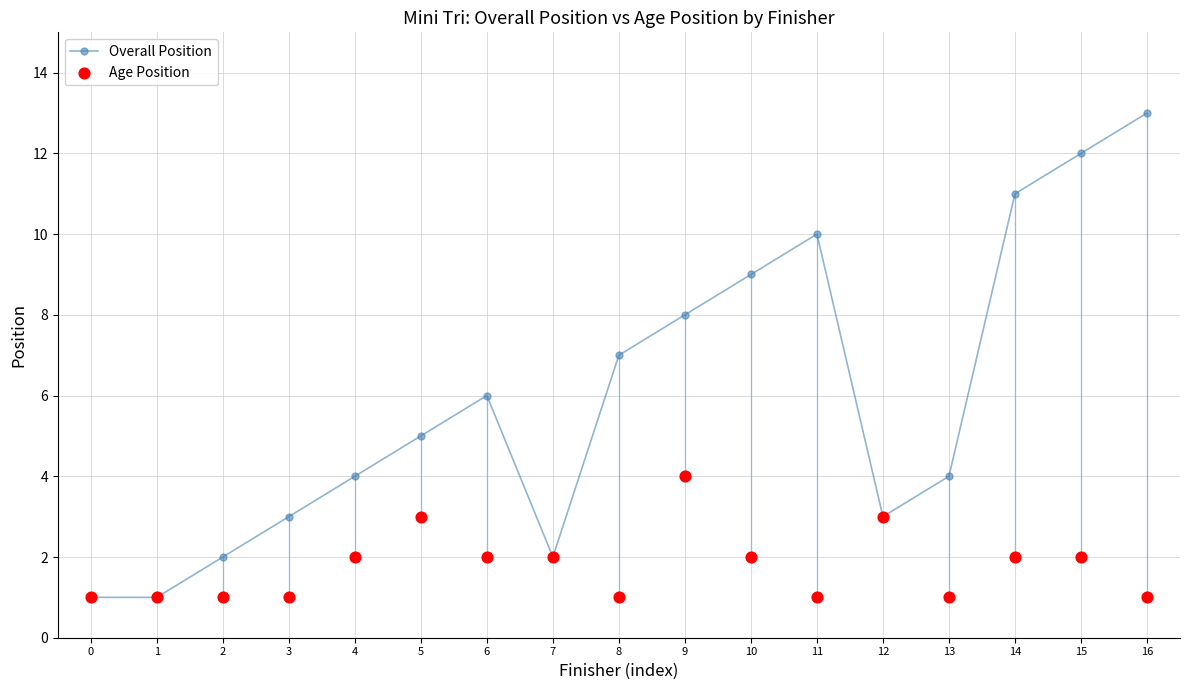

Which series contains the highest Y value?

Overall Position